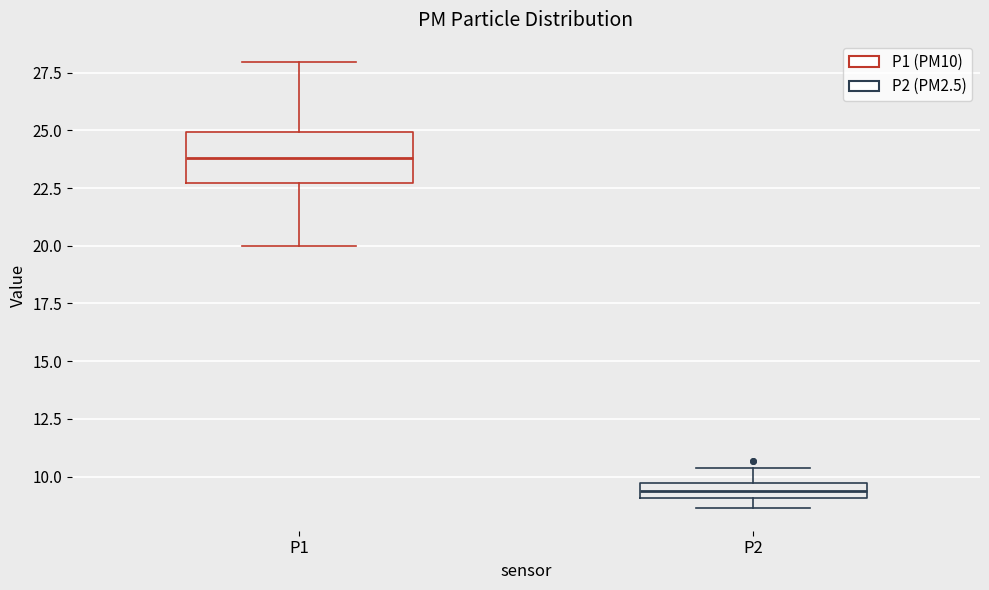

Where does the upper whisker of the box for P2 end on the y-axis? The values are not printed on the chart, so give them approximately, as read against the axis.

10.5